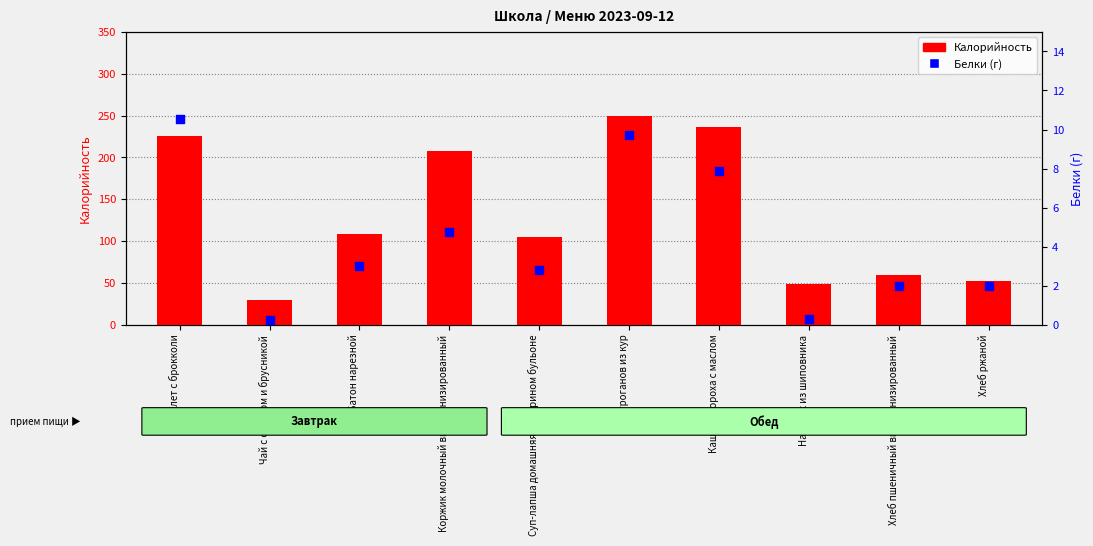

Which series has the largest total across all categories?

Калорийность